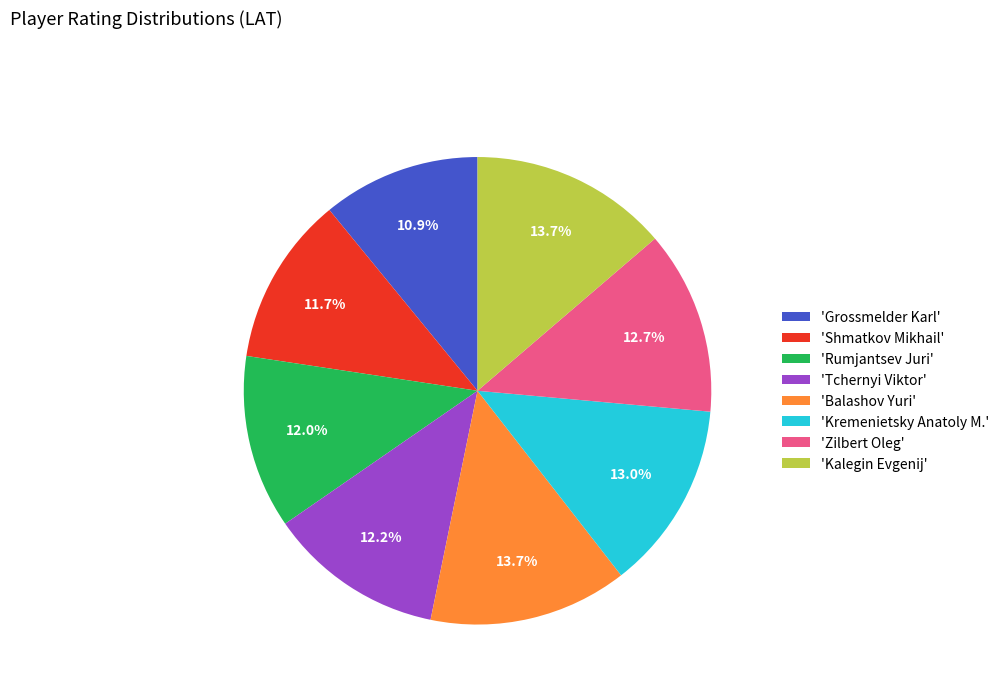

What is the total percentage of 'Tchernyi Viktor' and 'Balashov Yuri'?

25.9%